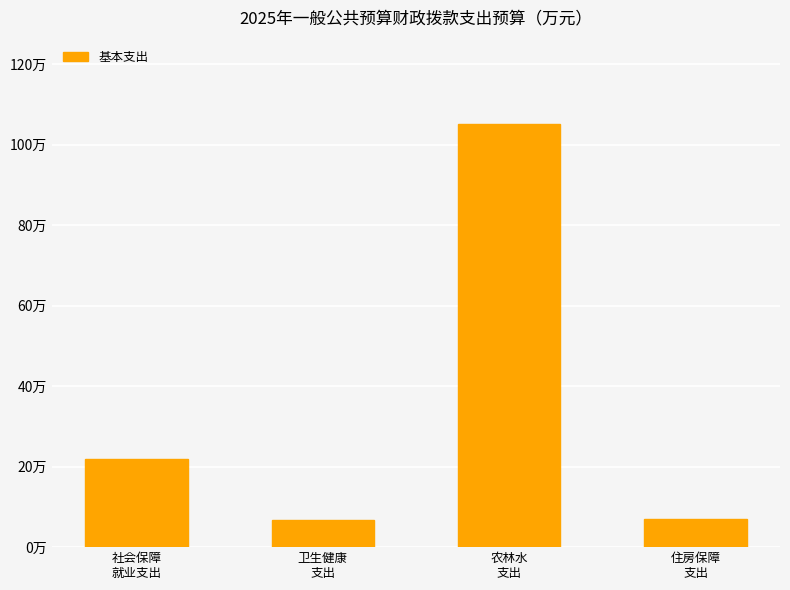

Reading left to right, what are all the values shown in this chart?

社会保障
就业支出=22.0	卫生健康
支出=6.7	农林水
支出=105.1	住房保障
支出=7.0